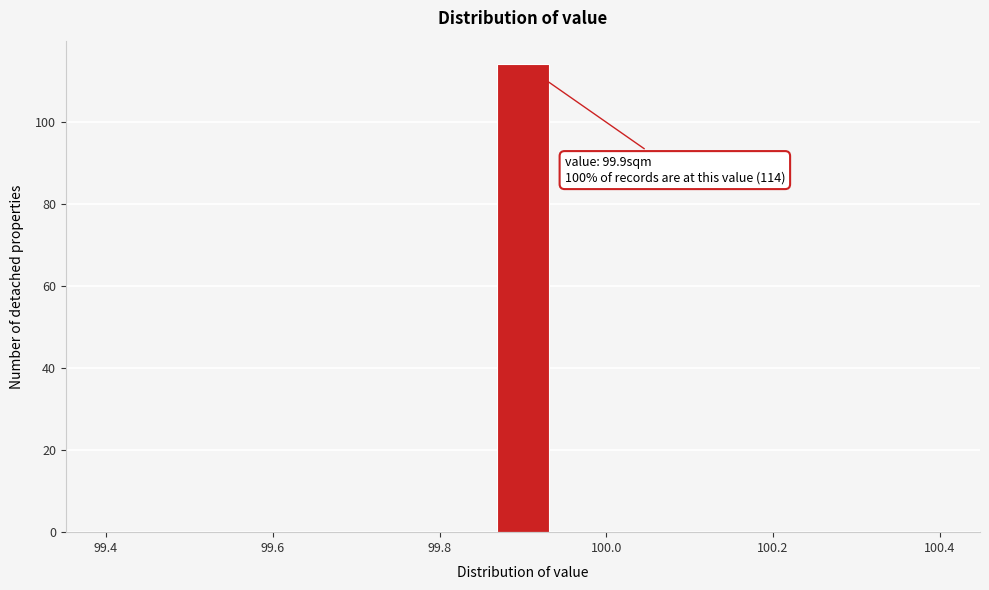

Around what value on the x-axis is the tallest bar? Give the approximate position of its centre, as read against the axis.

99.90